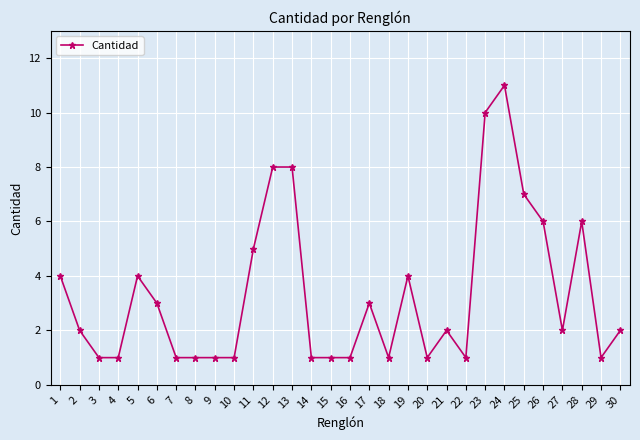

The value at 22 is 0. True or false?

False